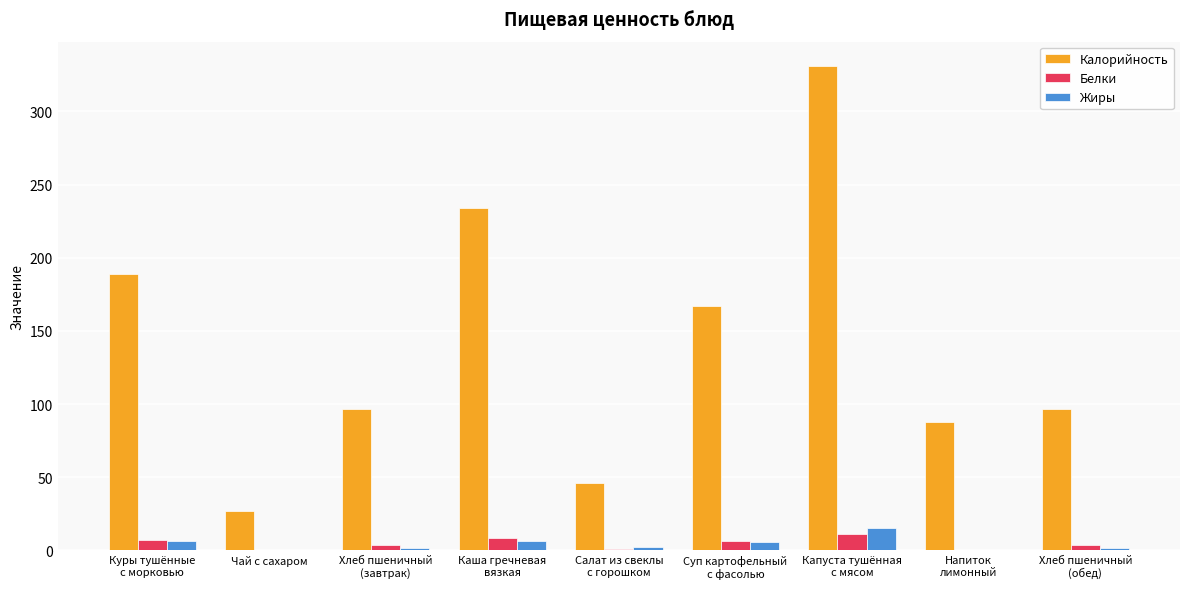

What is the sum of all Белки values?

41.6